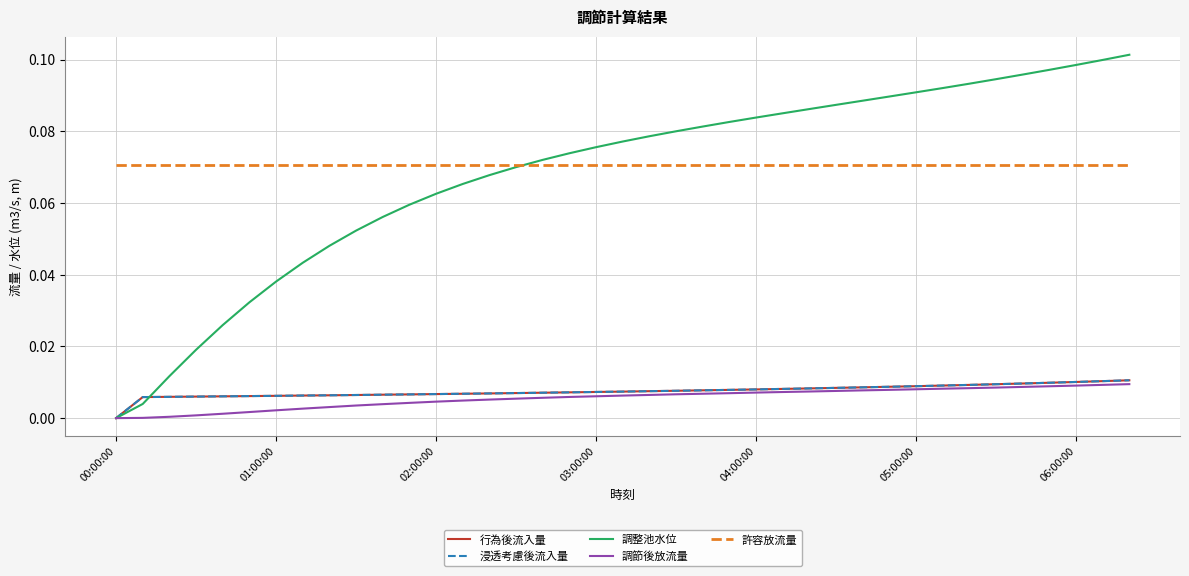

Is this an area chart (filled region under the line)?

No